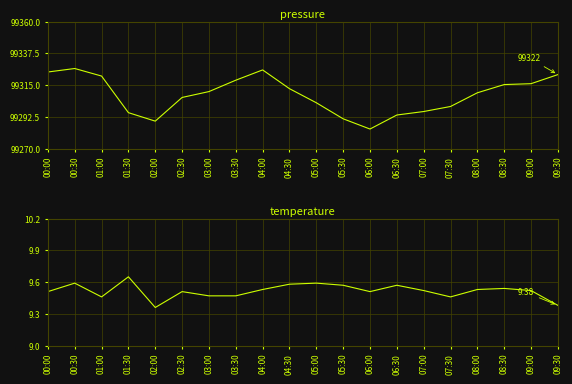

Reading left to right, extract all data points from this chart.

pressure: 00:00=99324.3	00:30=99326.8	01:00=99321.4	01:30=99295.5	02:00=99289.5	02:30=99306.3	03:00=99310.4	03:30=99318.5	04:00=99325.8	04:30=99312.5	05:00=99302.5	05:30=99291.2	06:00=99283.9	06:30=99293.8	07:00=99296.3	07:30=99299.9	08:00=99309.6	08:30=99315.4	09:00=99316.0	09:30=99322.5
temperature: 00:00=9.5	00:30=9.6	01:00=9.5	01:30=9.7	02:00=9.4	02:30=9.5	03:00=9.5	03:30=9.5	04:00=9.5	04:30=9.6	05:00=9.6	05:30=9.6	06:00=9.5	06:30=9.6	07:00=9.5	07:30=9.5	08:00=9.5	08:30=9.5	09:00=9.5	09:30=9.4